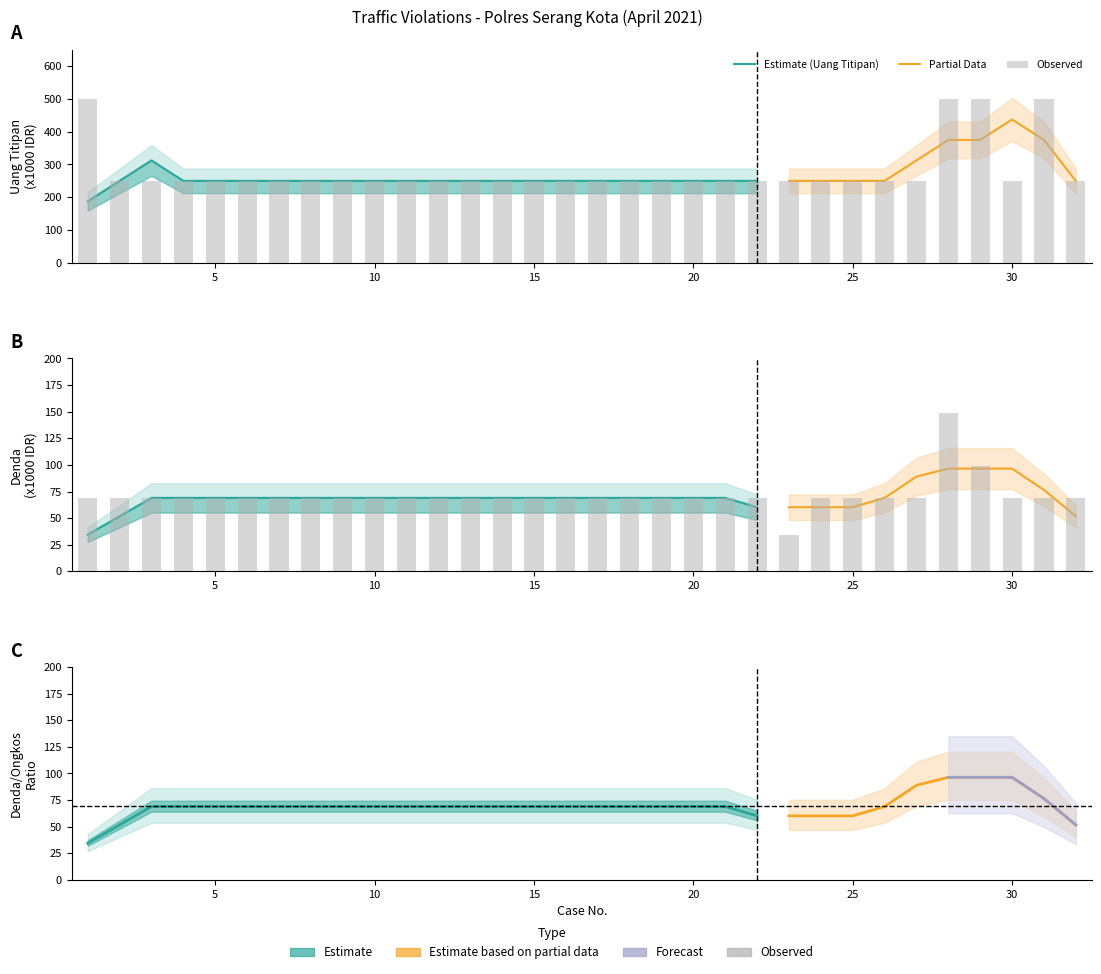

True or false: DENDA has a value of 93 at 20.

False